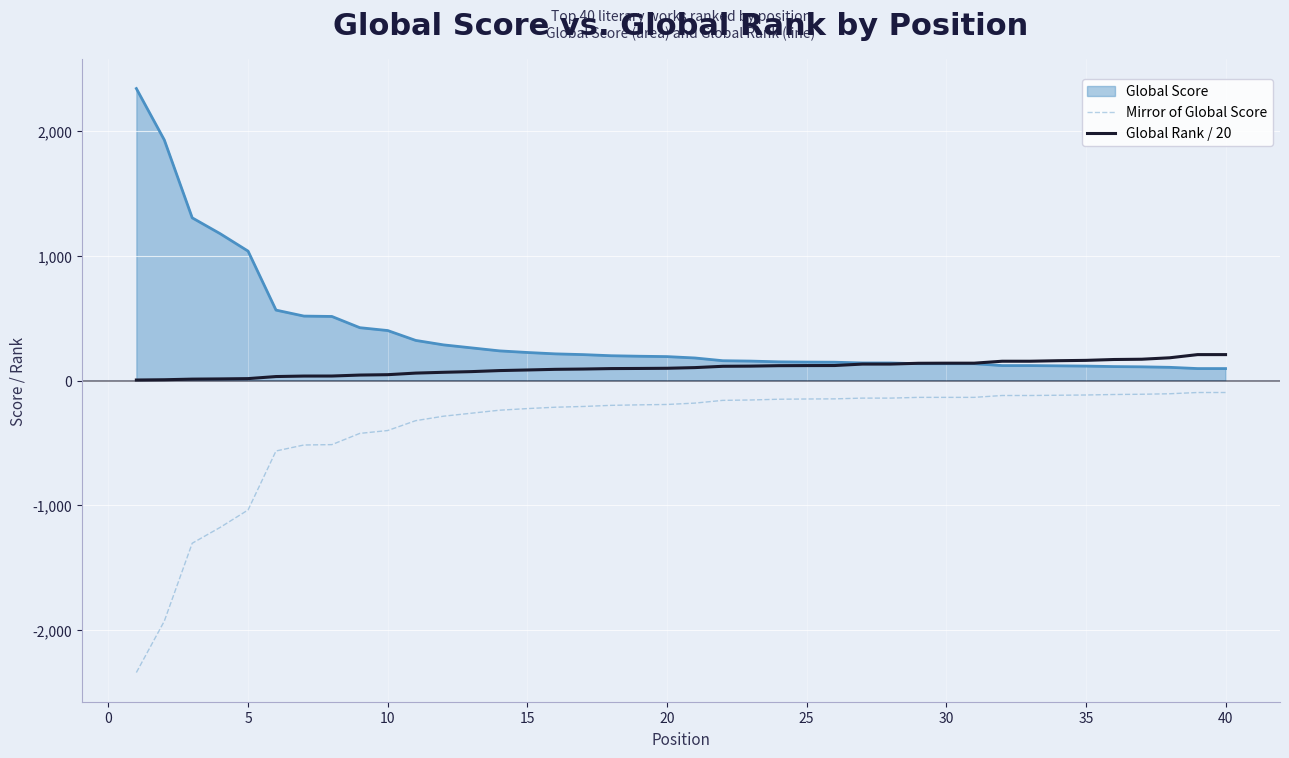

How many values in the Mirror of Global Score series exceed -181?

19